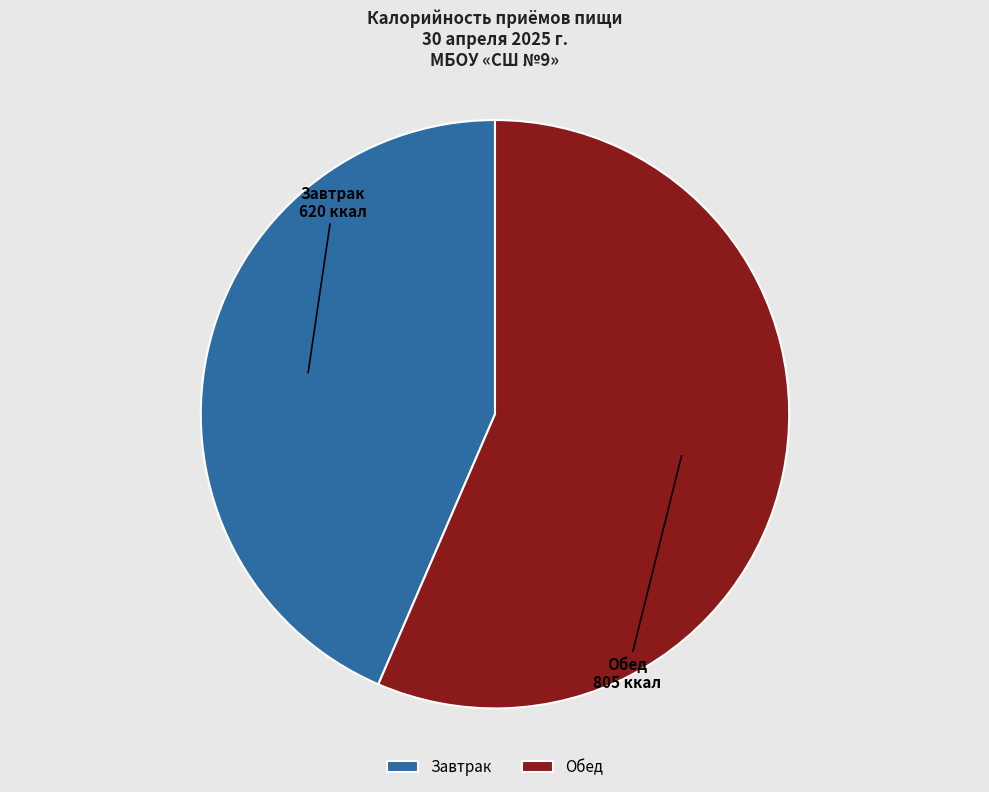

Rank the categories by value from lowest to highest.

Завтрак, Обед